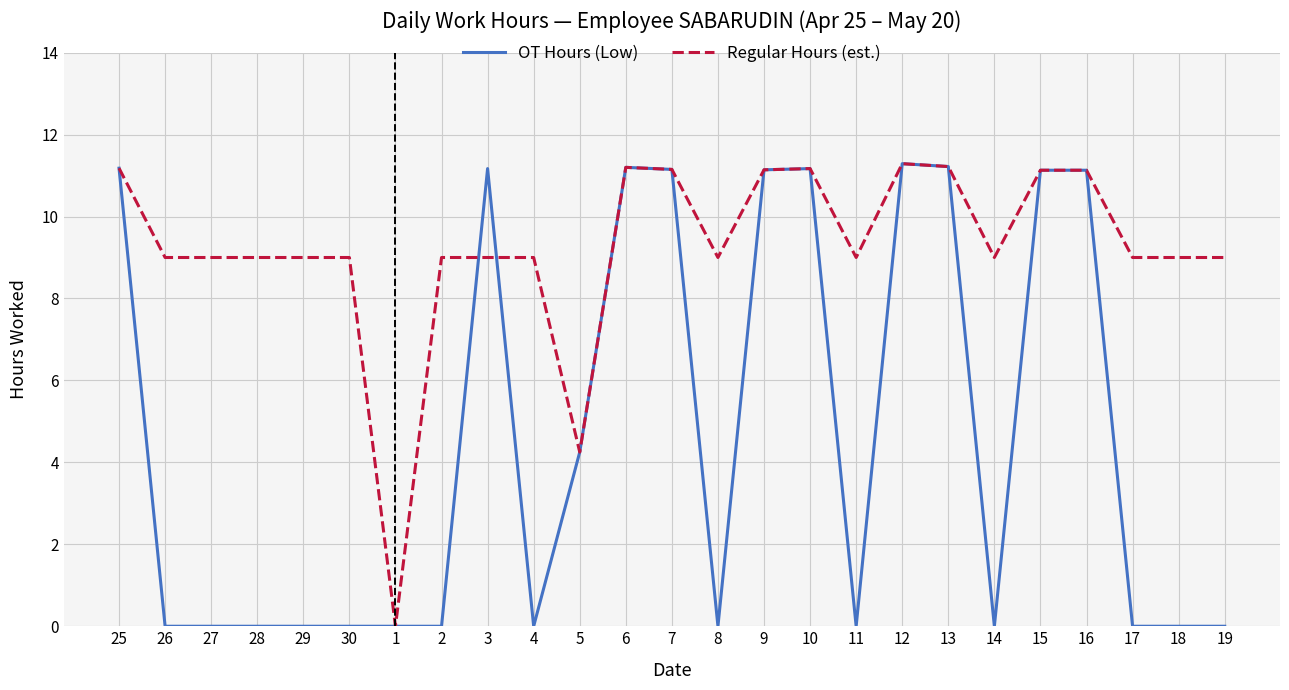

At how many categories does at least one series exceed 2?

24